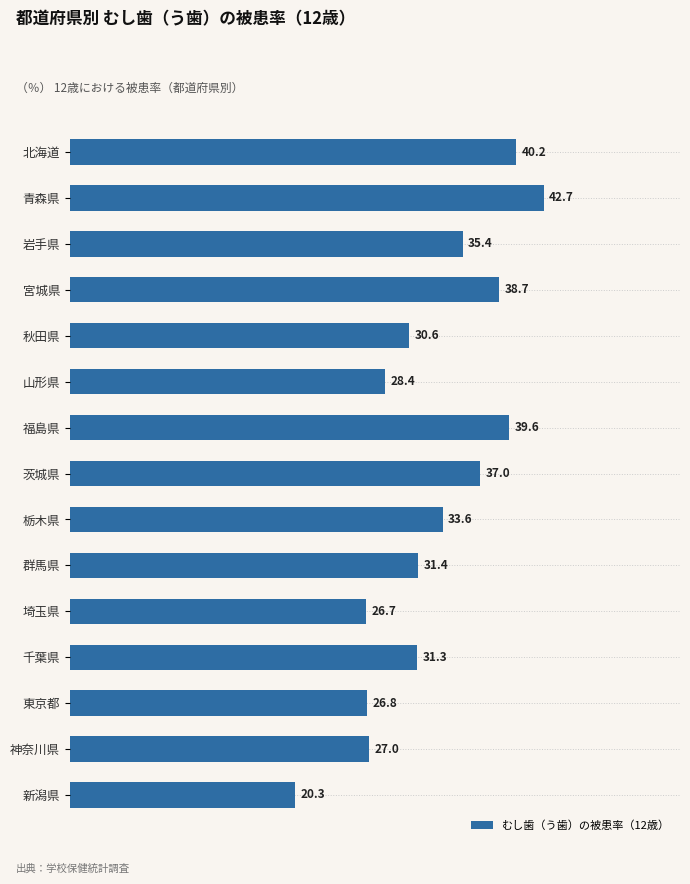

How many values are below 31?

6